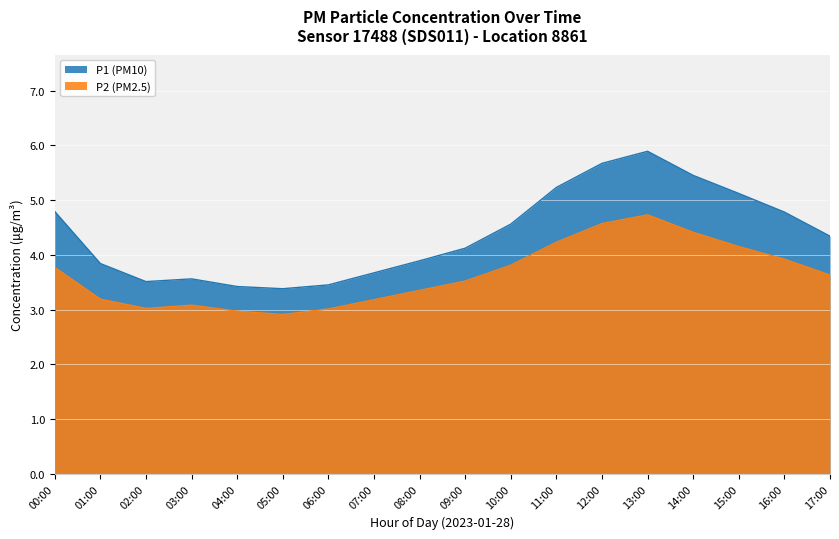

At which category does P1 reach its first local valley?

02:00